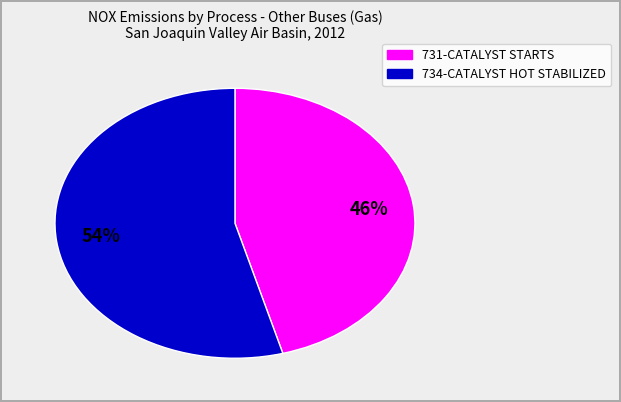

How many slices are in this pie chart?

2